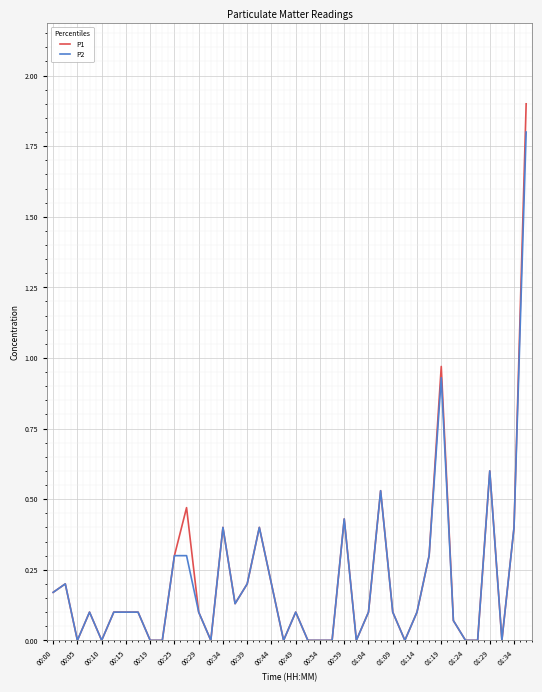

What is the greatest value displayed?

1.9